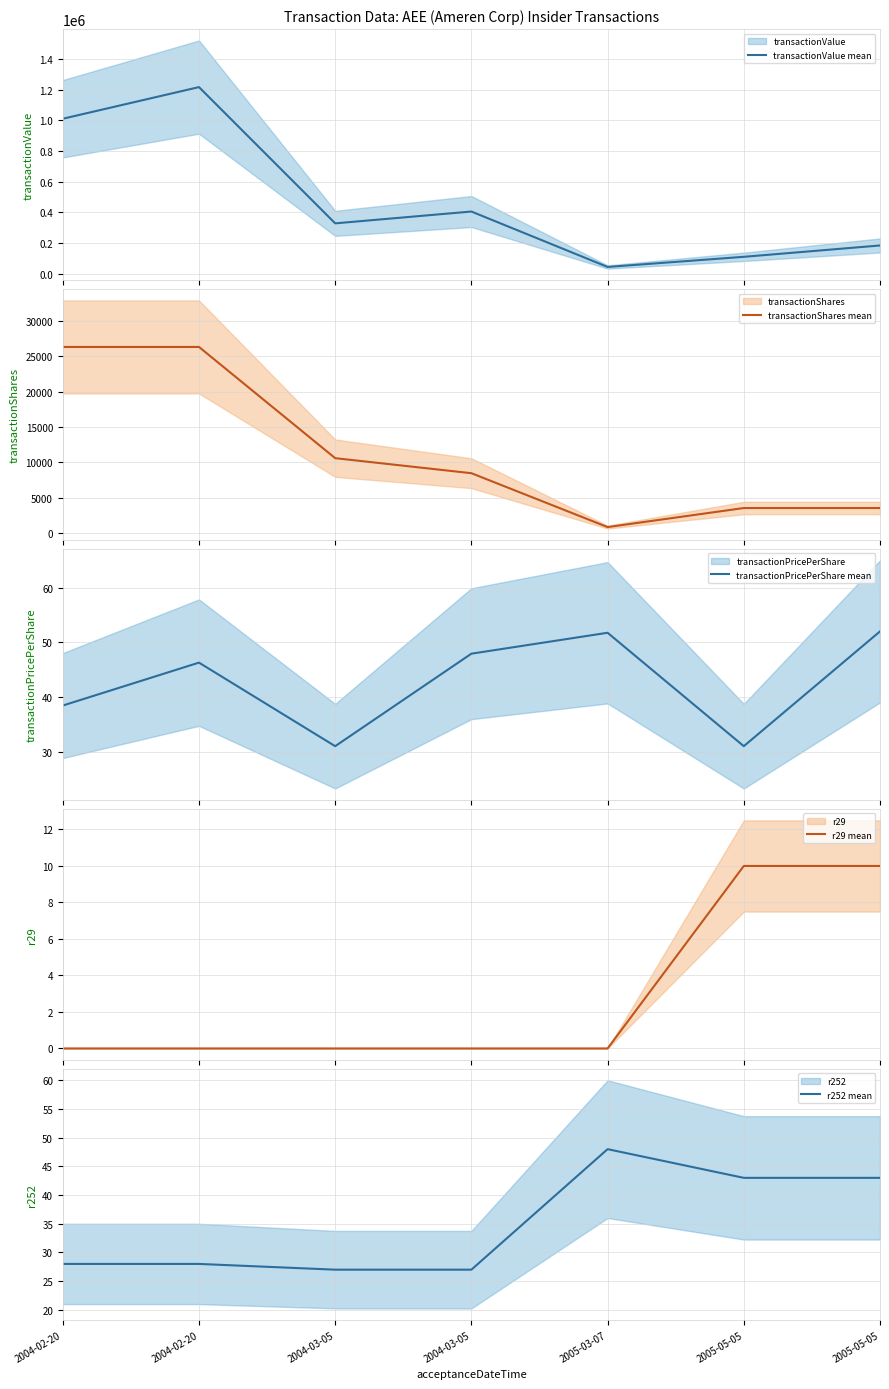

Reading left to right, transcribe all the data shown in this chart.

transactionValue mean: 1011013.0	1217761.0	327825.0	405090.0	43073.0	109275.0	183367.0
transactionShares mean: 26300.0	26300.0	10575.0	8450.0	832.0	3525.0	3525.0
transactionPricePerShare mean: 38.4	46.3	31.0	47.9	51.8	31.0	52.0
r29 mean: 0.0	0.0	0.0	0.0	0.0	10.0	10.0
r252 mean: 28.0	28.0	27.0	27.0	48.0	43.0	43.0